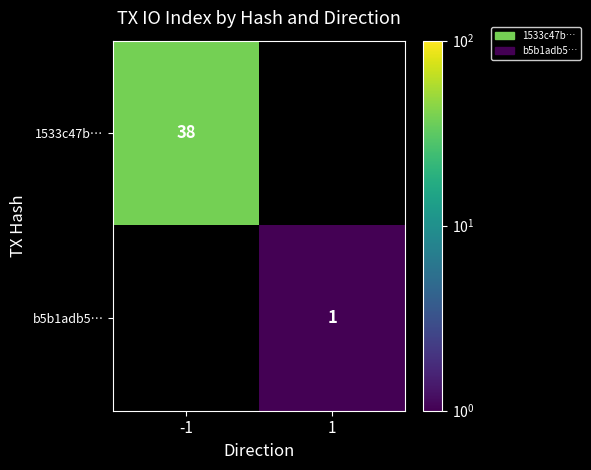

True or false: 1533c47b… has a value of 65 at -1.

False